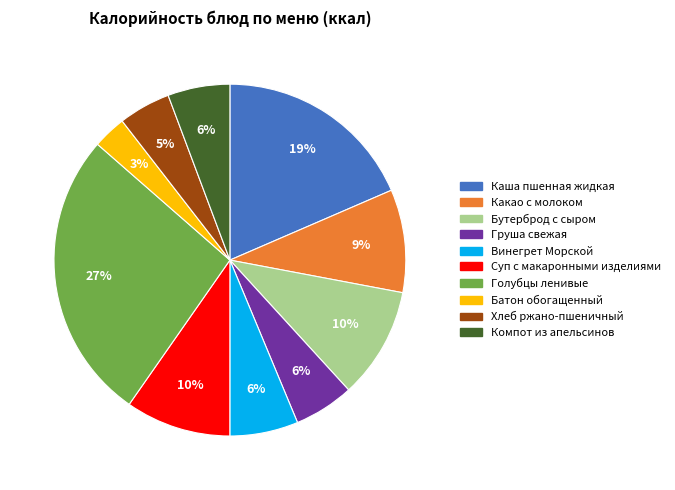

Is it true that Суп с макаронными изделиями is 1% of the pie?

False